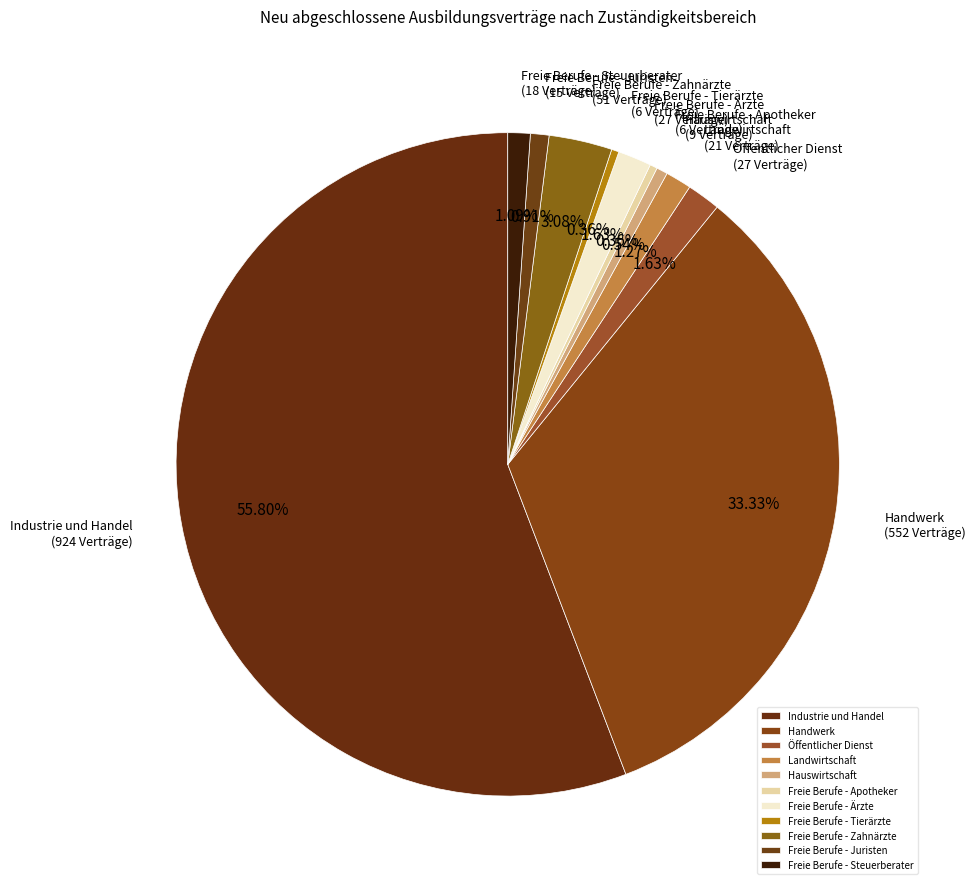

How many segments does this pie chart have?

11